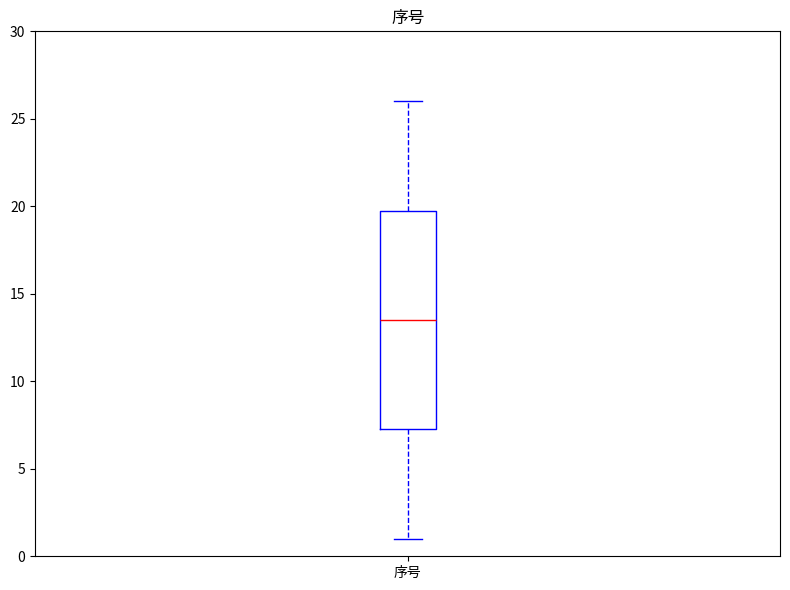

Read this box plot against the y-axis: the position of the median line, the range covered by the box, and the ends of both whiskers. The values are not printed on the chart, so give them approximately, as read against the axis.

median 13.5, box 7.5 to 20.0, whiskers 1.0 to 26.0